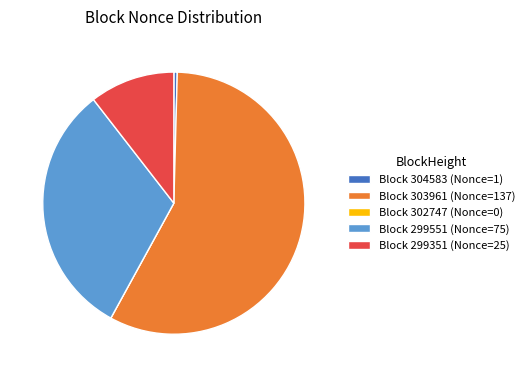

What is the majority slice?

Block 303961 (Nonce=137)